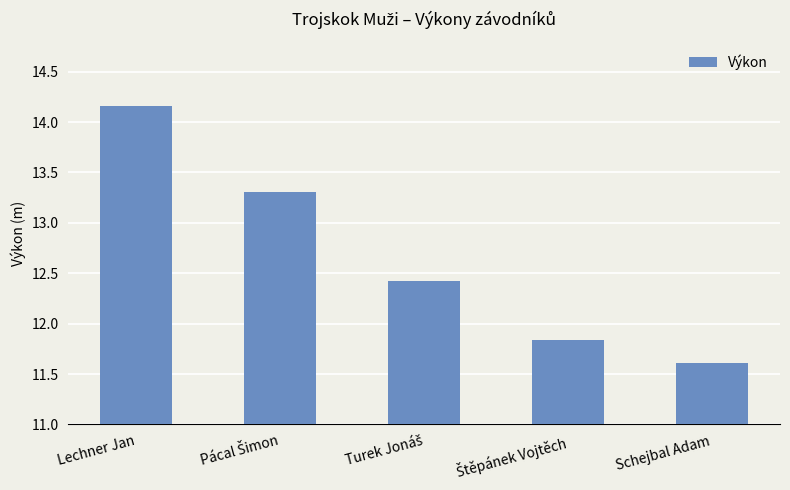

What is the value of the 2nd bar from the left?

13.3